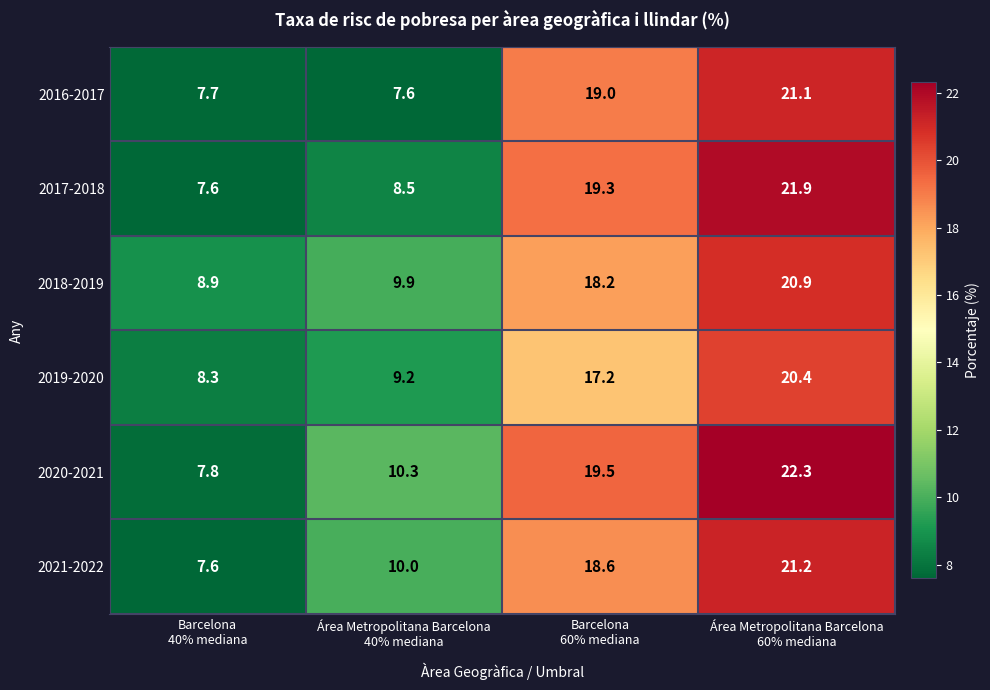

Which series has the largest total across all categories?

2020-2021